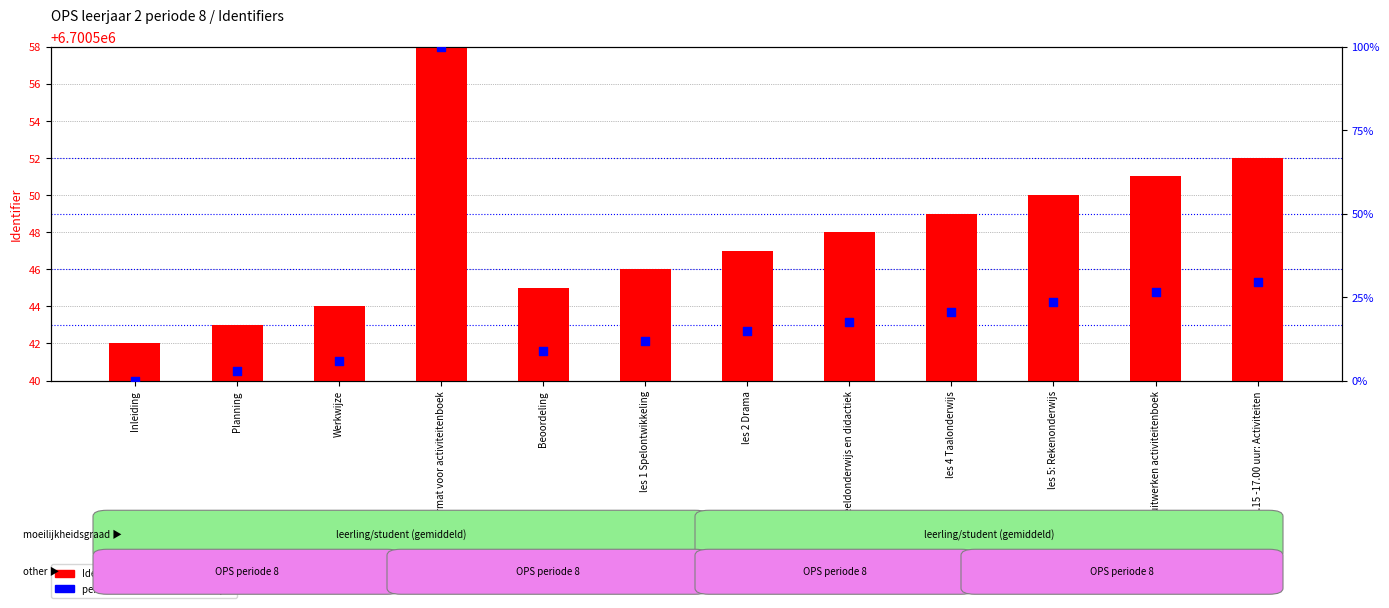

What are all the series names shown in the legend?

Identifier (value), percentile rank within the sample